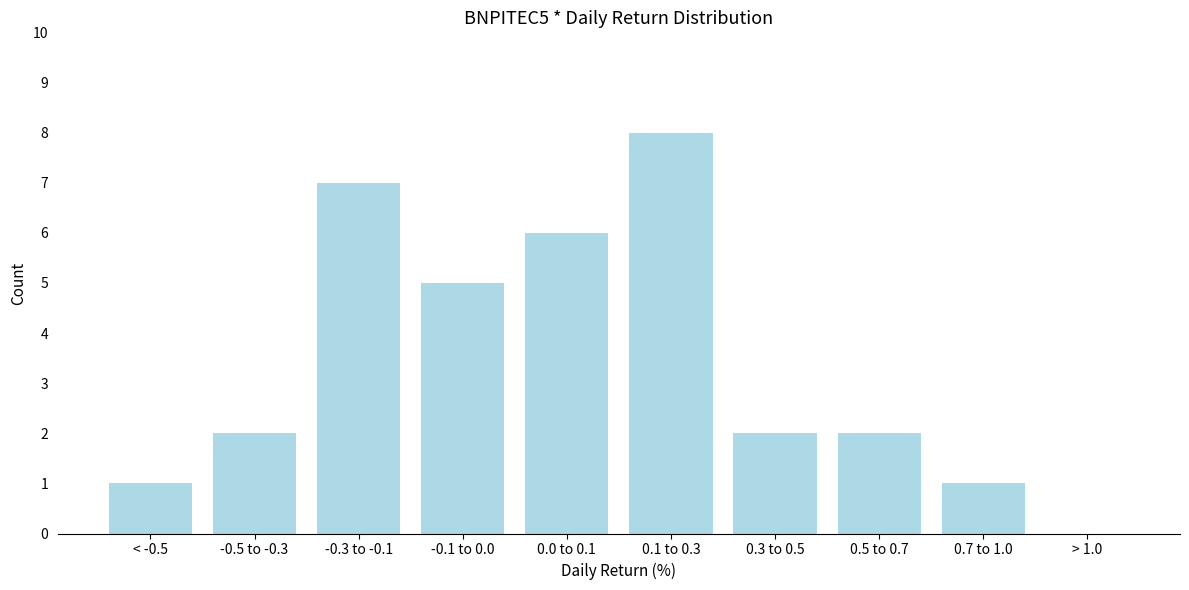

Reading right to left, list all the values displayed in this chart.

> 1.0=0	0.7 to 1.0=1	0.5 to 0.7=2	0.3 to 0.5=2	0.1 to 0.3=8	0.0 to 0.1=6	-0.1 to 0.0=5	-0.3 to -0.1=7	-0.5 to -0.3=2	< -0.5=1